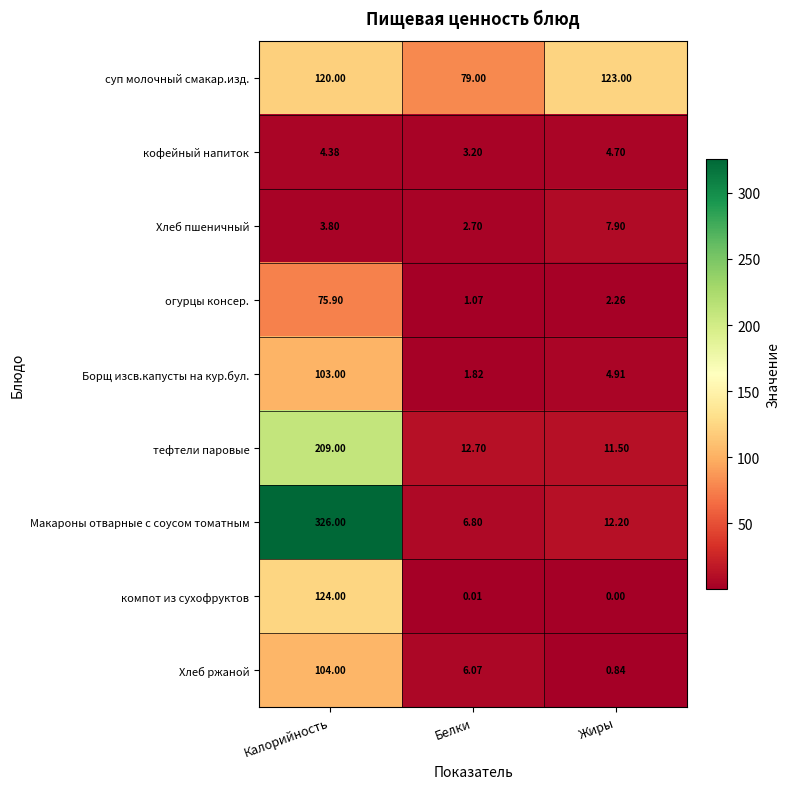

At which label is суп молочный смакар.изд. closest to 101?

Калорийность